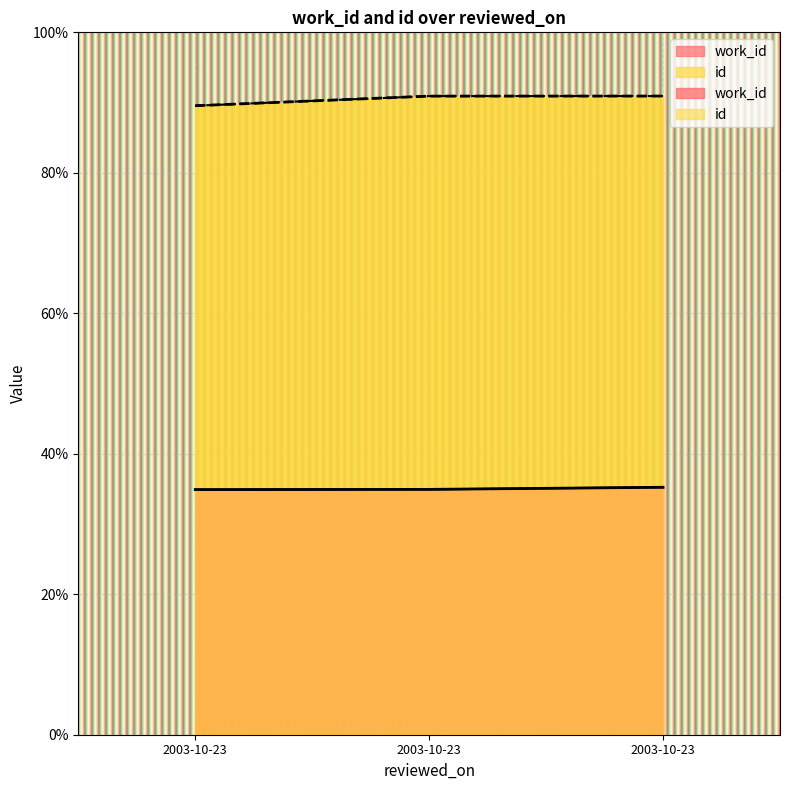

What is the sum of all id values?

271.4